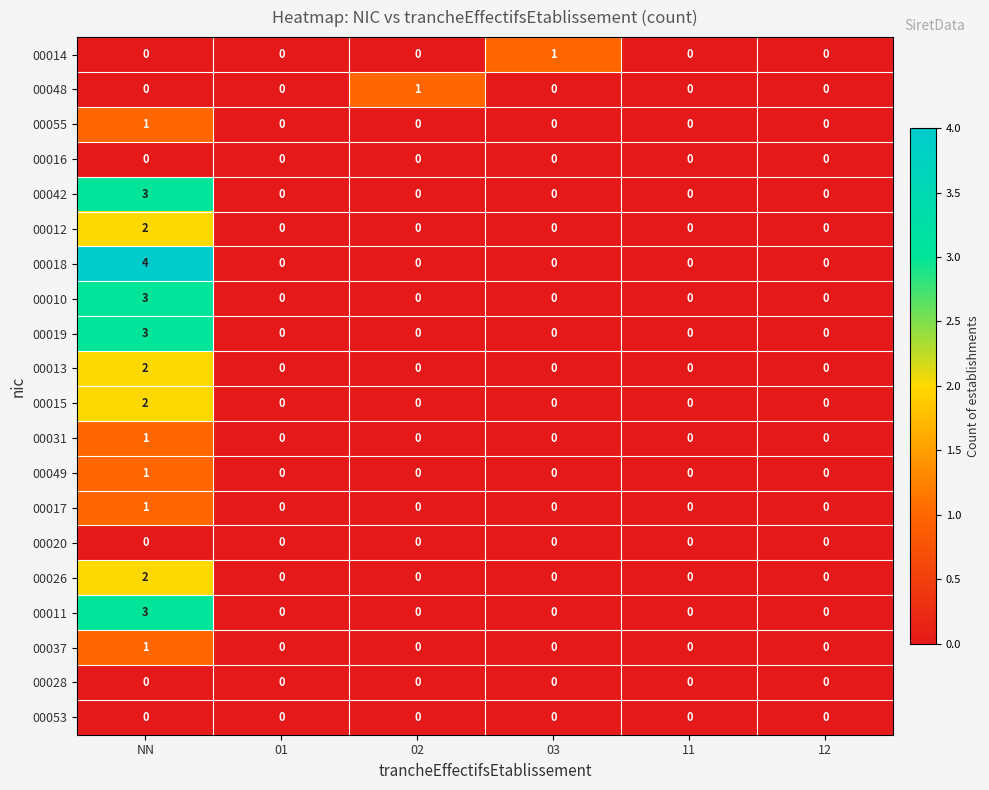

At which category is the sum across all series the highest?

NN